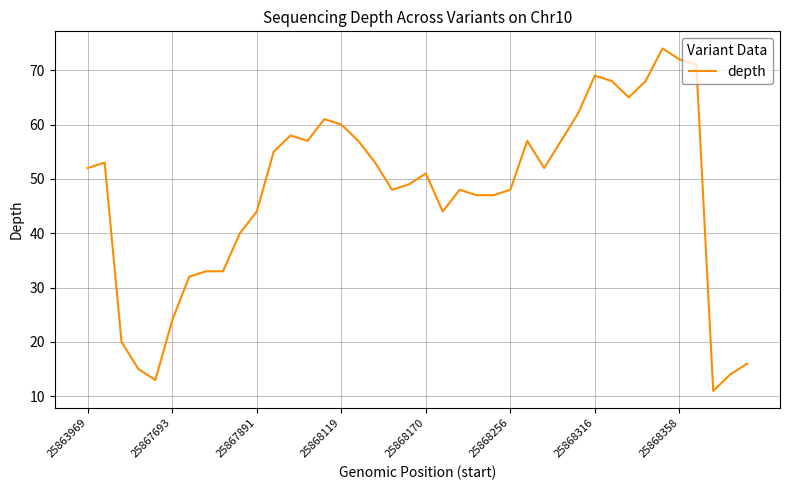

What is the smallest value displayed?

11